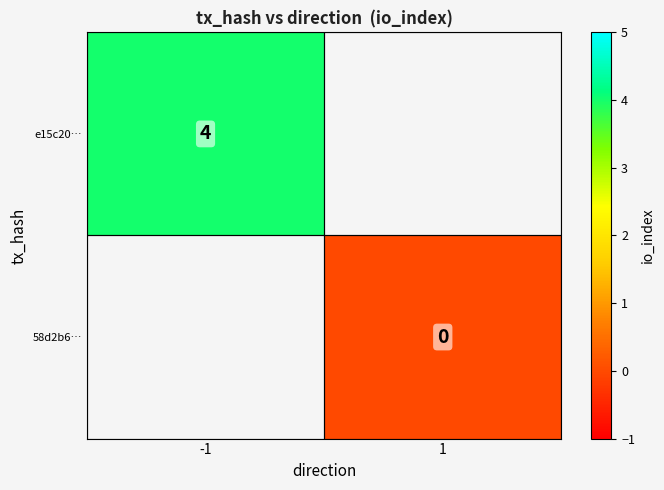

The value of e15c20… at -1 is 5. True or false?

False